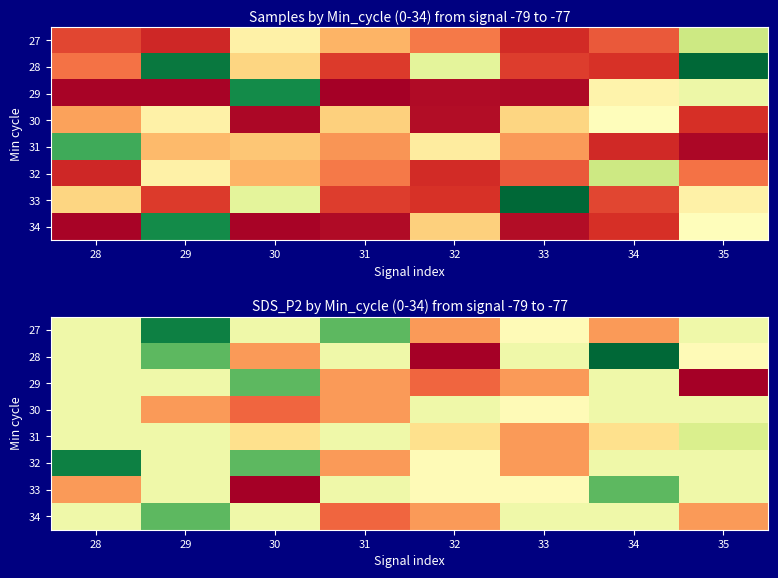

Is the value of 32 at 35 greater than the value of 27 at 33?

Yes